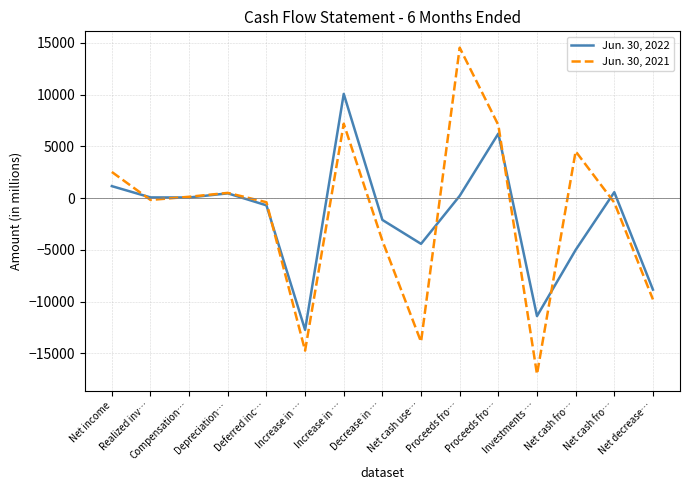

Which series ends up on top after the final intersection of Jun. 30, 2021 and Jun. 30, 2022?

Jun. 30, 2022